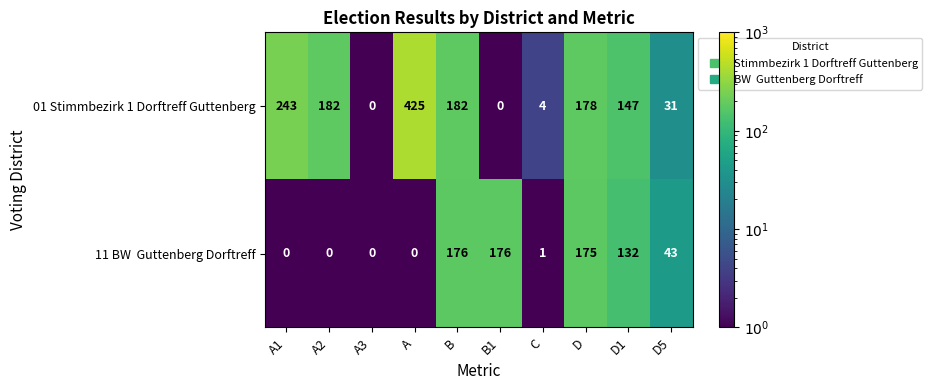

What is the difference between the second highest and minimum values in the 01 Stimmbezirk 1 Dorftreff Guttenberg series?

243